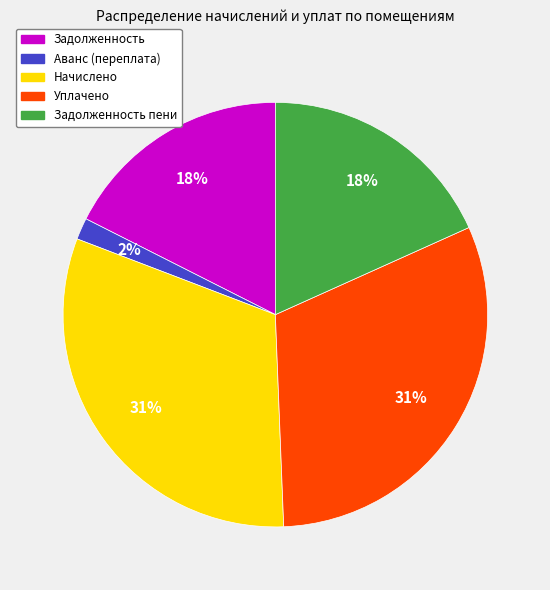

What is the ratio of the value at Задолженность to the value at Задолженность пени?

1.0